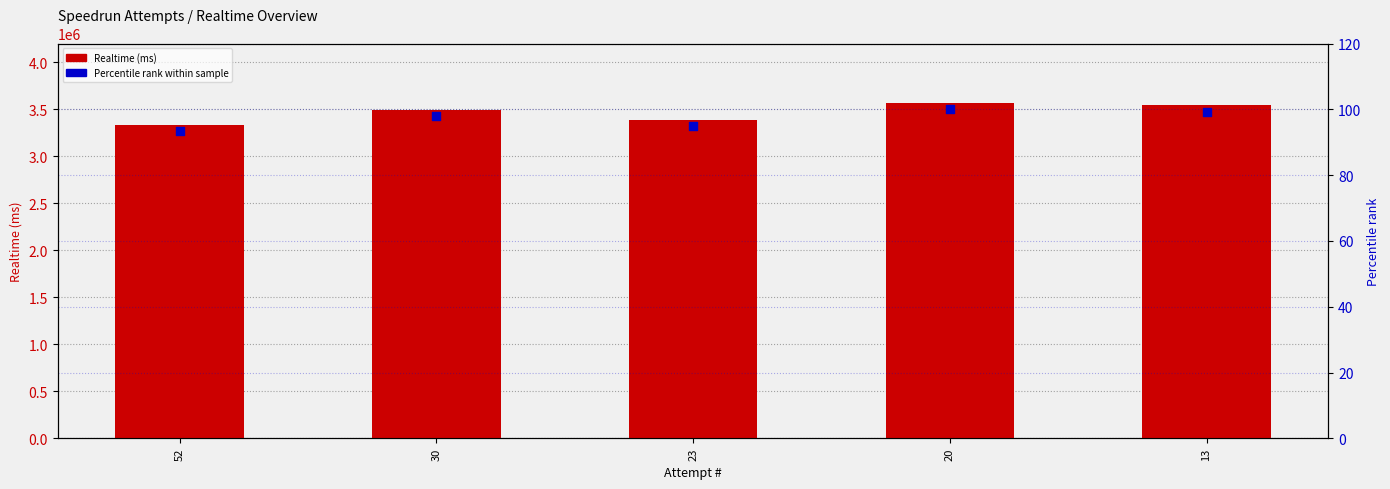

Which series has the largest total across all categories?

Realtime (ms)